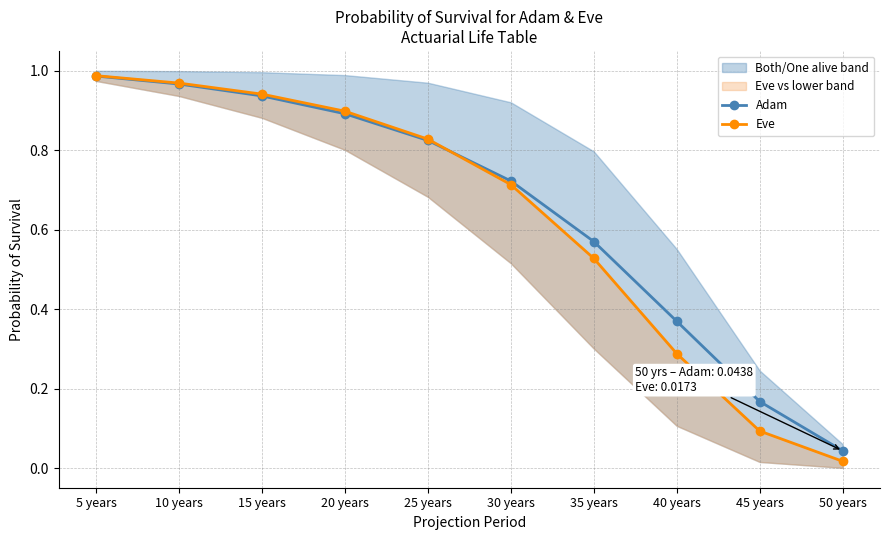

What is the difference between the second highest and second lowest values in the Eve series?

0.9